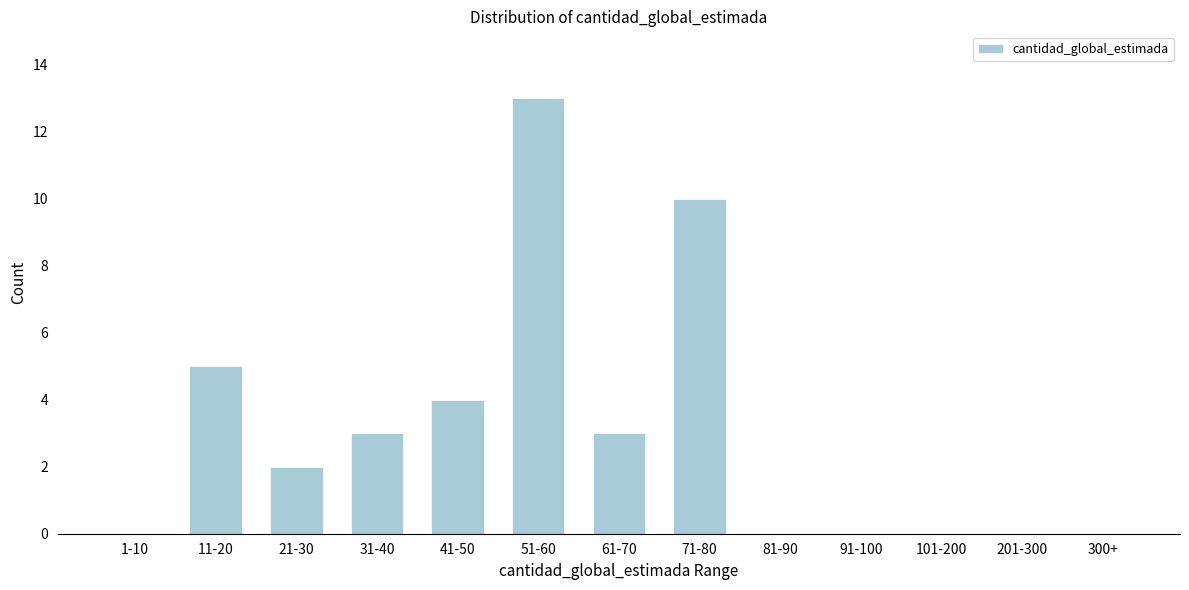

Reading left to right, extract all data points from this chart.

1-10=0	11-20=5	21-30=2	31-40=3	41-50=4	51-60=13	61-70=3	71-80=10	81-90=0	91-100=0	101-200=0	201-300=0	300+=0